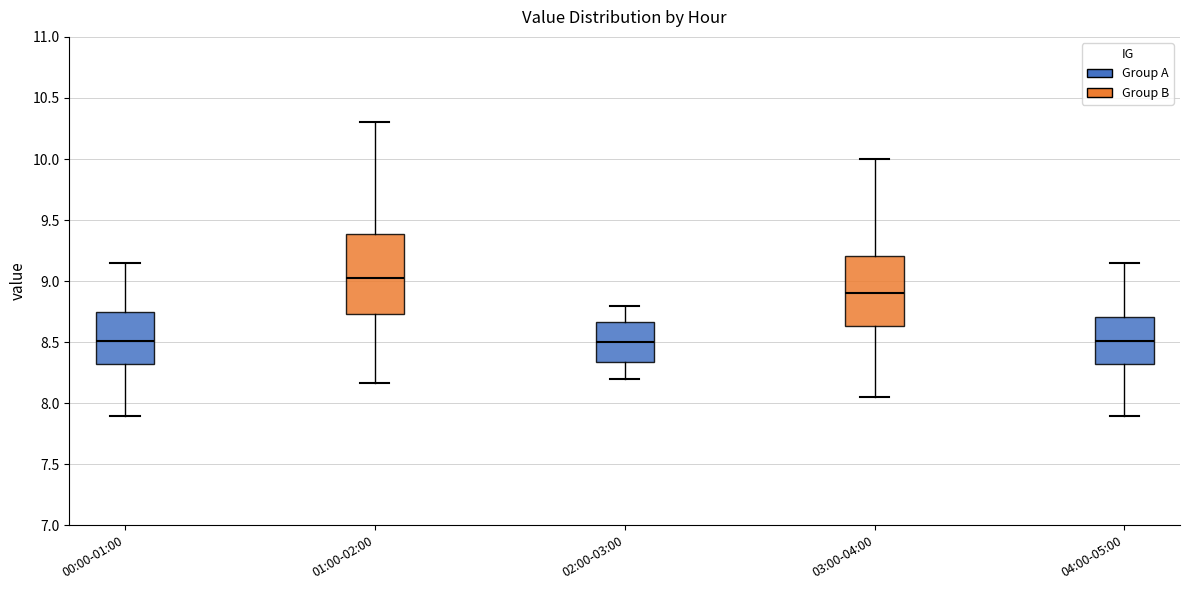

Where does the lower whisker of the box for 04:00-05:00 end on the y-axis? The values are not printed on the chart, so give them approximately, as read against the axis.

7.90